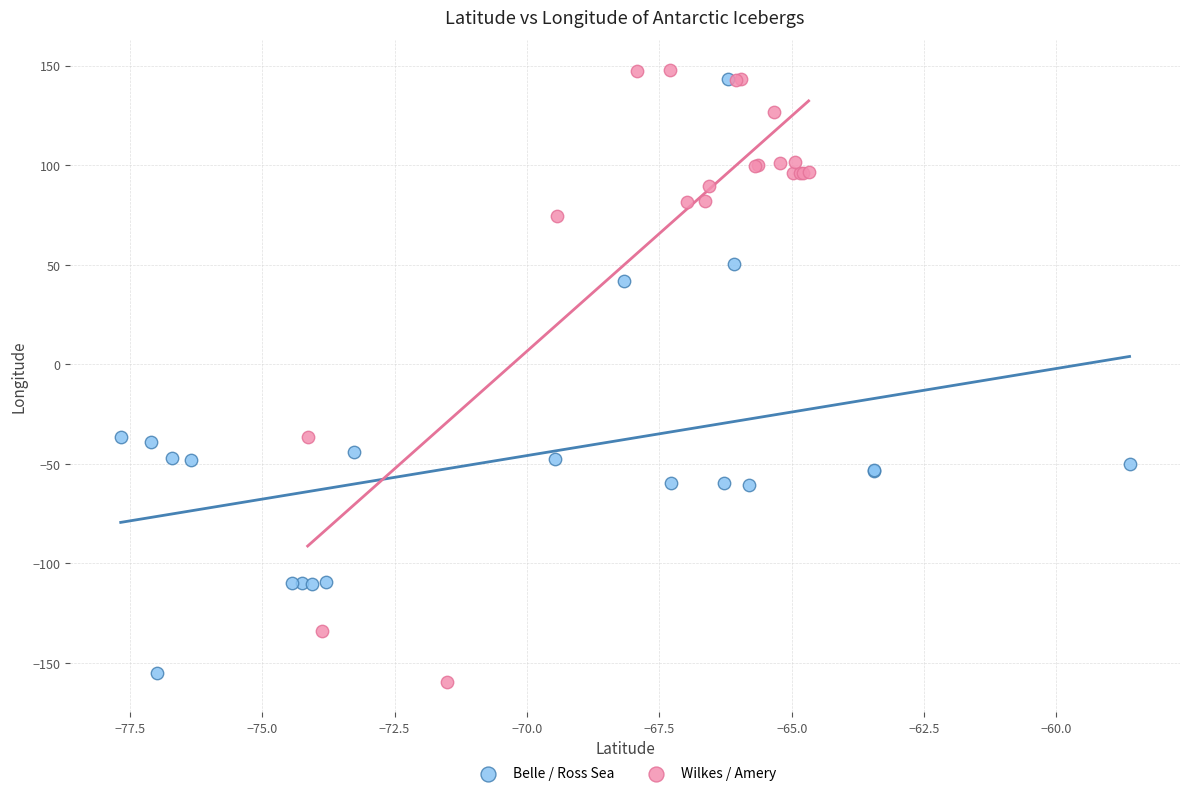

Which series contains the lowest Y value?

Wilkes / Amery